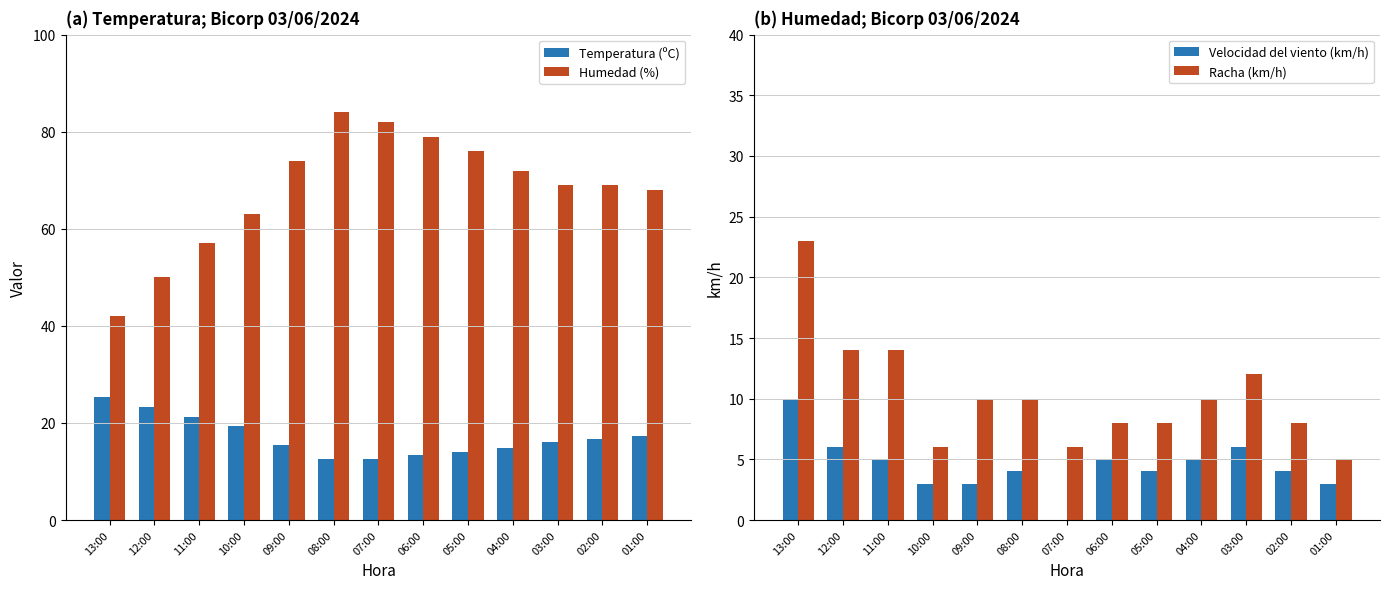

True or false: Racha (km/h) has a value of 8.4 at 10:00.

False